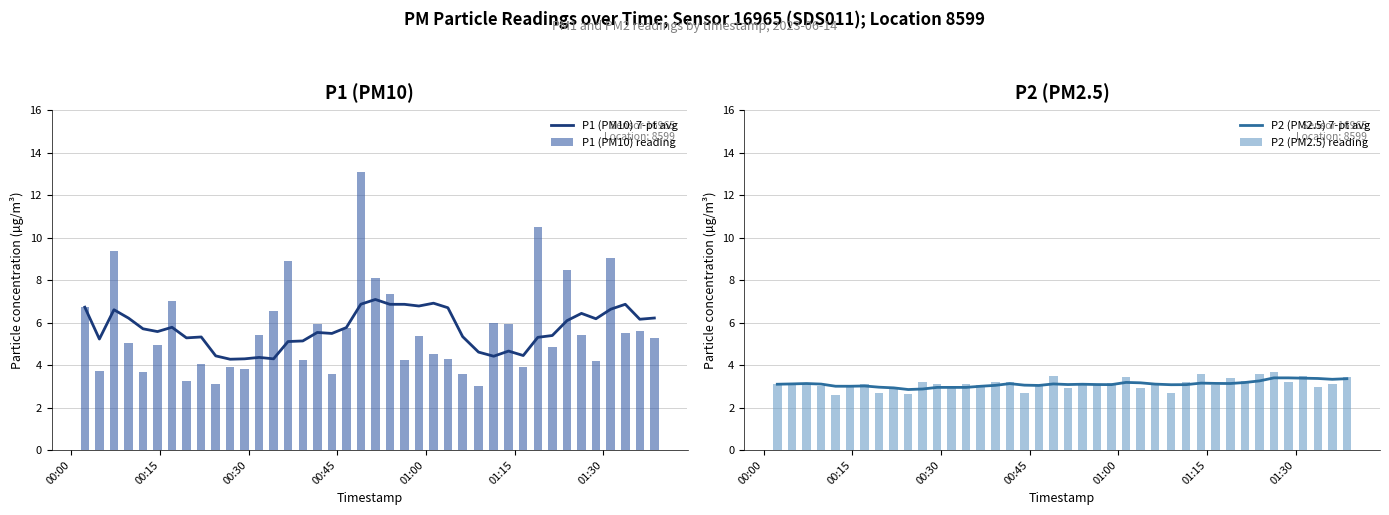

What is the maximum value for P1 (PM10) 7-pt avg?

7.1